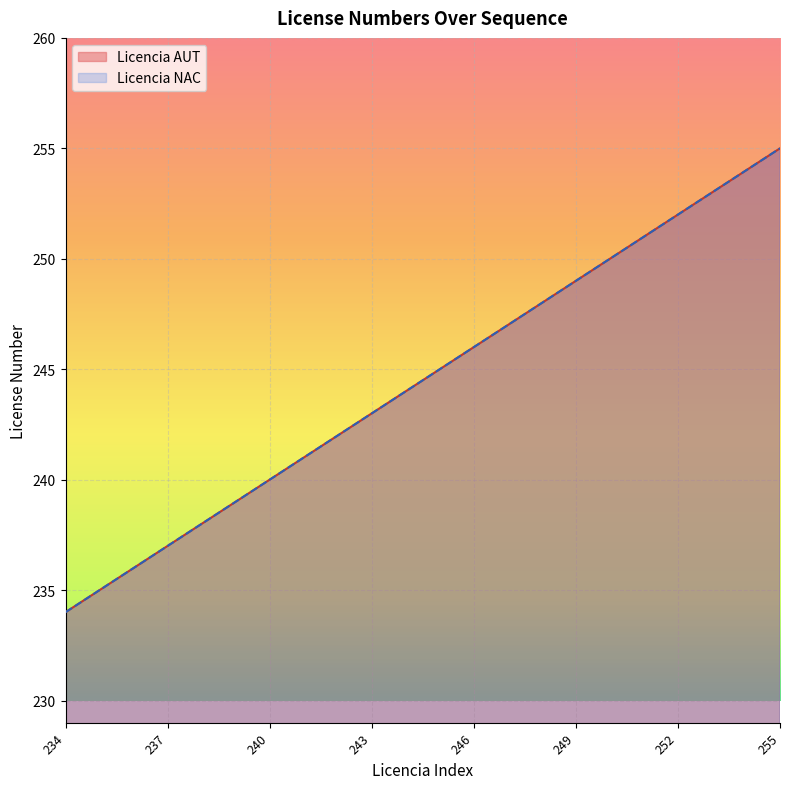

What is the sum of the Licencia NAC values at 237 and 239?

476